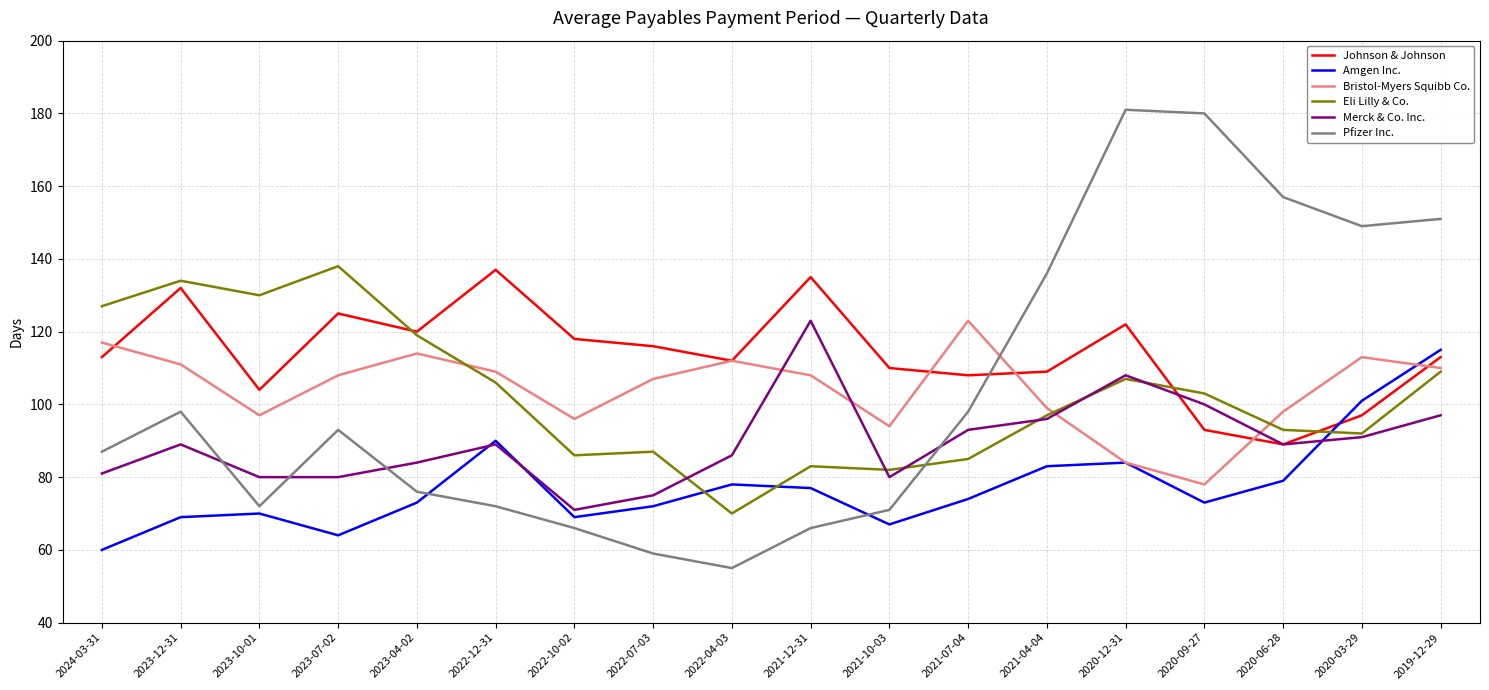

Reading left to right, list all the values displayed in this chart.

Johnson & Johnson: 2024-03-31=113	2023-12-31=132	2023-10-01=104	2023-07-02=125	2023-04-02=120	2022-12-31=137	2022-10-02=118	2022-07-03=116	2022-04-03=112	2021-12-31=135	2021-10-03=110	2021-07-04=108	2021-04-04=109	2020-12-31=122	2020-09-27=93	2020-06-28=89	2020-03-29=97	2019-12-29=113
Amgen Inc.: 2024-03-31=60	2023-12-31=69	2023-10-01=70	2023-07-02=64	2023-04-02=73	2022-12-31=90	2022-10-02=69	2022-07-03=72	2022-04-03=78	2021-12-31=77	2021-10-03=67	2021-07-04=74	2021-04-04=83	2020-12-31=84	2020-09-27=73	2020-06-28=79	2020-03-29=101	2019-12-29=115
Bristol-Myers Squibb Co.: 2024-03-31=117	2023-12-31=111	2023-10-01=97	2023-07-02=108	2023-04-02=114	2022-12-31=109	2022-10-02=96	2022-07-03=107	2022-04-03=112	2021-12-31=108	2021-10-03=94	2021-07-04=123	2021-04-04=99	2020-12-31=84	2020-09-27=78	2020-06-28=98	2020-03-29=113	2019-12-29=110
Eli Lilly & Co.: 2024-03-31=127	2023-12-31=134	2023-10-01=130	2023-07-02=138	2023-04-02=119	2022-12-31=106	2022-10-02=86	2022-07-03=87	2022-04-03=70	2021-12-31=83	2021-10-03=82	2021-07-04=85	2021-04-04=97	2020-12-31=107	2020-09-27=103	2020-06-28=93	2020-03-29=92	2019-12-29=109
Merck & Co. Inc.: 2024-03-31=81	2023-12-31=89	2023-10-01=80	2023-07-02=80	2023-04-02=84	2022-12-31=89	2022-10-02=71	2022-07-03=75	2022-04-03=86	2021-12-31=123	2021-10-03=80	2021-07-04=93	2021-04-04=96	2020-12-31=108	2020-09-27=100	2020-06-28=89	2020-03-29=91	2019-12-29=97
Pfizer Inc.: 2024-03-31=87	2023-12-31=98	2023-10-01=72	2023-07-02=93	2023-04-02=76	2022-12-31=72	2022-10-02=66	2022-07-03=59	2022-04-03=55	2021-12-31=66	2021-10-03=71	2021-07-04=98	2021-04-04=136	2020-12-31=181	2020-09-27=180	2020-06-28=157	2020-03-29=149	2019-12-29=151